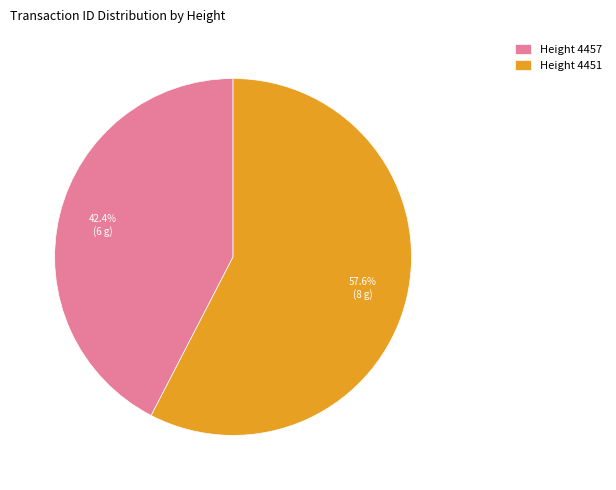

Which slice represents more than half of the pie?

Height 4451